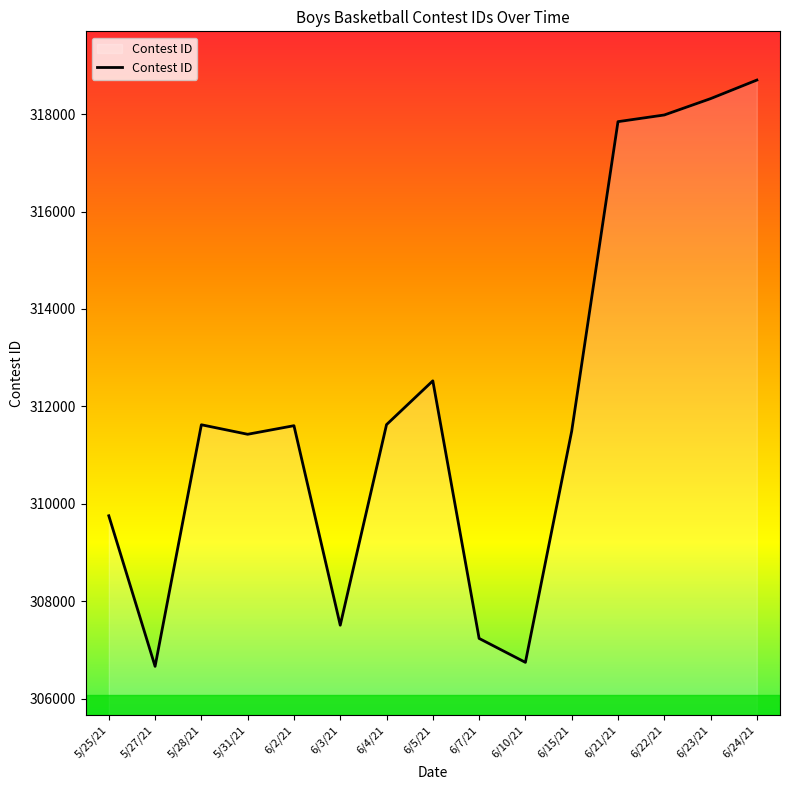

What is the change in value from 6/10/21 to 6/24/21?

+11945